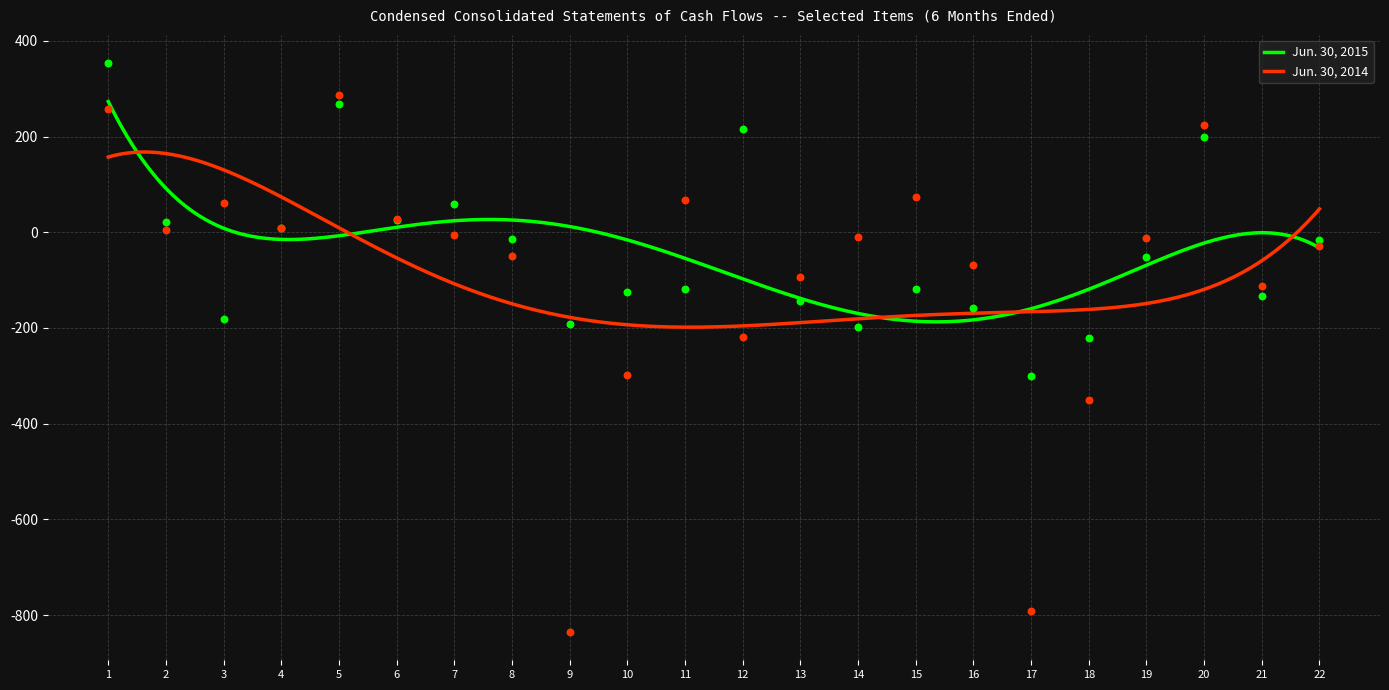

Which series contains the lowest Y value?

Jun. 30, 2014